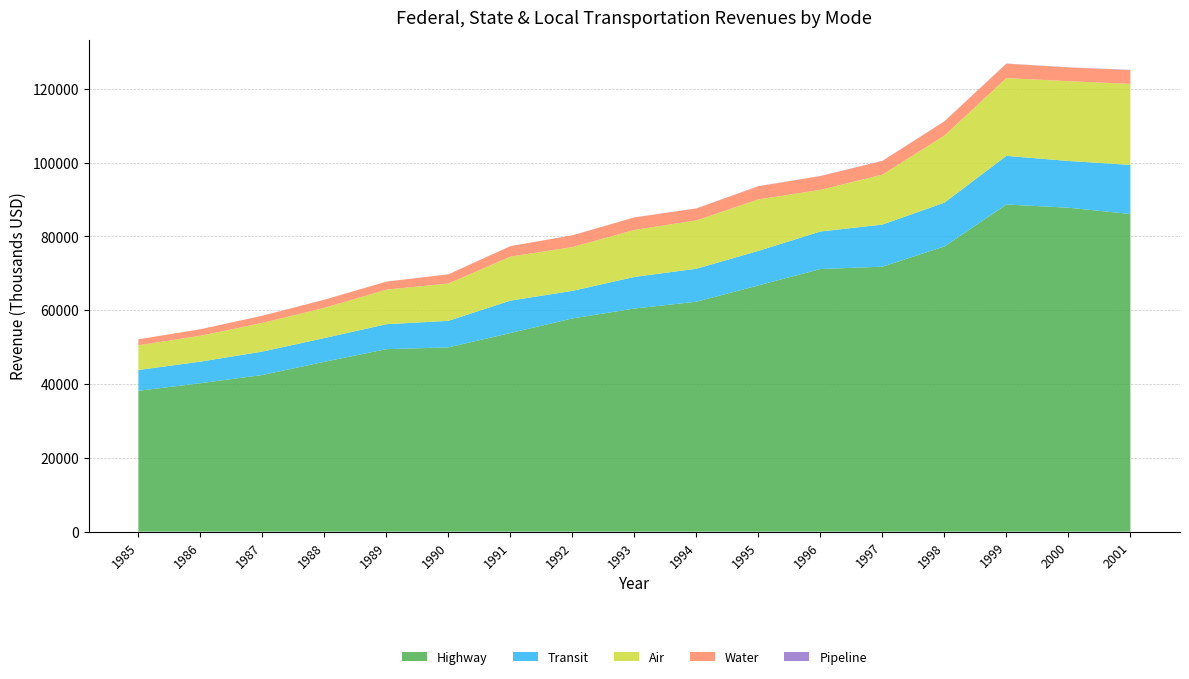

Reading right to left, list all the values displayed in this chart.

Highway: 2001=86090	2000=87800	1999=88668	1998=77299	1997=71814	1996=71179	1995=66743	1994=62316	1993=60465	1992=57780	1991=53838	1990=49945	1989=49457	1988=46040	1987=42455	1986=40230	1985=38166
Transit: 2001=13317	2000=12674	1999=13186	1998=11872	1997=11417	1996=10171	1995=9352	1994=8948	1993=8570	1992=7482	1991=8778	1990=7193	1989=6764	1988=6428	1987=6346	1986=5848	1985=5636
Air: 2001=21956	2000=21627	1999=21079	1998=18176	1997=13544	1996=11298	1995=13954	1994=13101	1993=12744	1992=11872	1991=11924	1990=10119	1989=9369	1988=8190	1987=7765	1986=7019	1985=6711
Water: 2001=3756	2000=3717	1999=3923	1998=3850	1997=3704	1996=3733	1995=3567	1994=3242	1993=3393	1992=3174	1991=2840	1990=2487	1989=2178	1988=2198	1987=1956	1986=1761	1985=1626
Pipeline: 2001=44	2000=40	1999=30	1998=29	1997=30	1996=31	1995=35	1994=19	1993=15	1992=14	1991=11	1990=10	1989=10	1988=9	1987=9	1986=0	1985=0